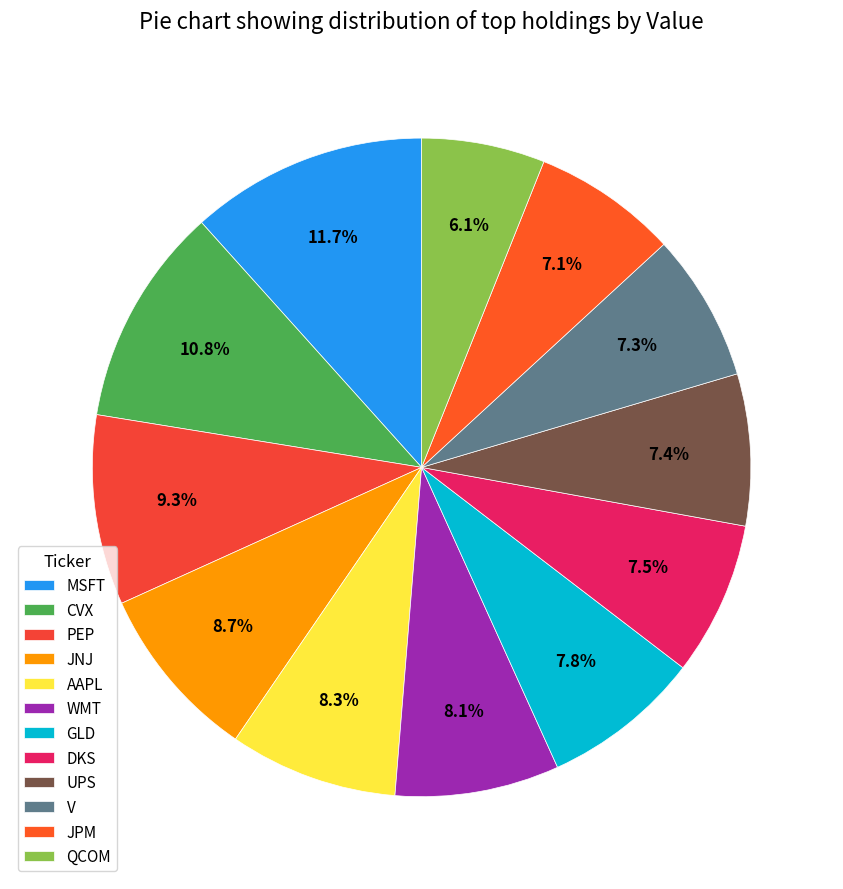

True or false: GLD accounts for 1% of the total.

False